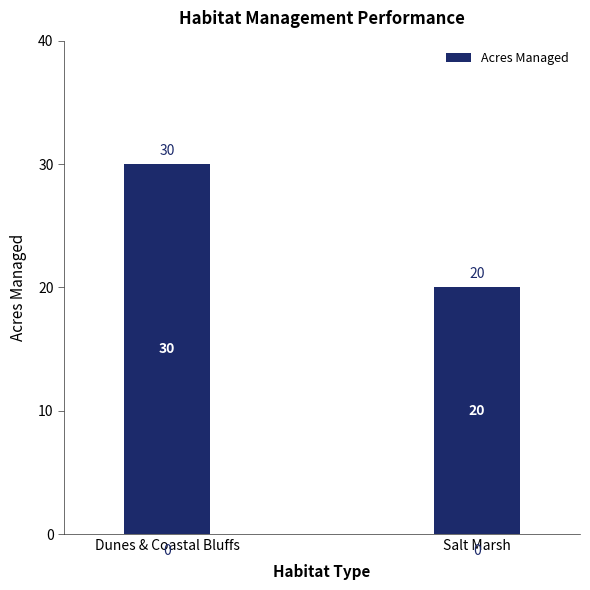

Rank the categories by value from lowest to highest.

Salt Marsh, Dunes & Coastal Bluffs